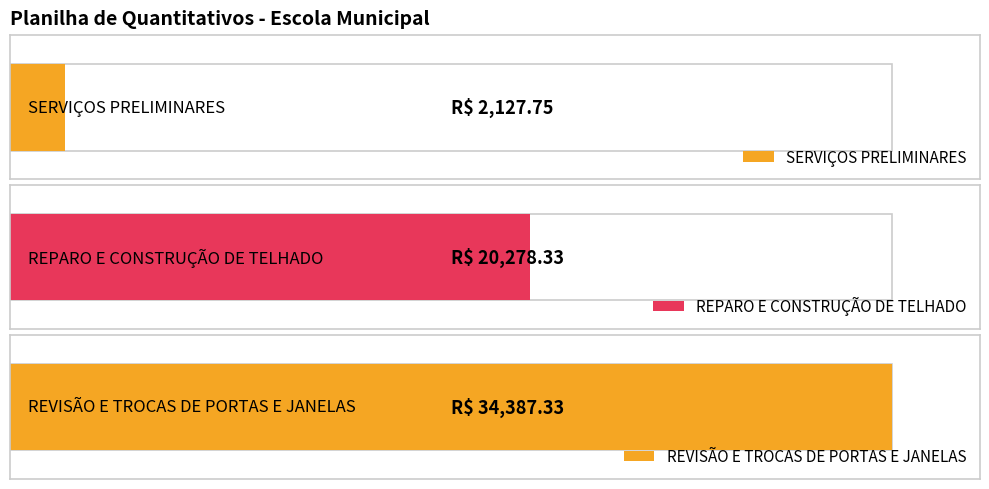

Where does the data first go above 20278?

REPARO E CONSTRUÇÃO DE TELHADO